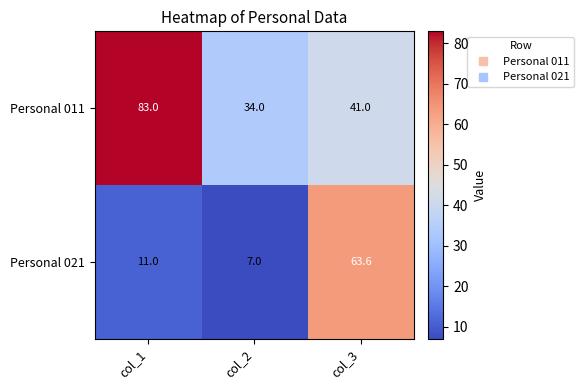

What is the average value of the Personal 021 series?

27.2